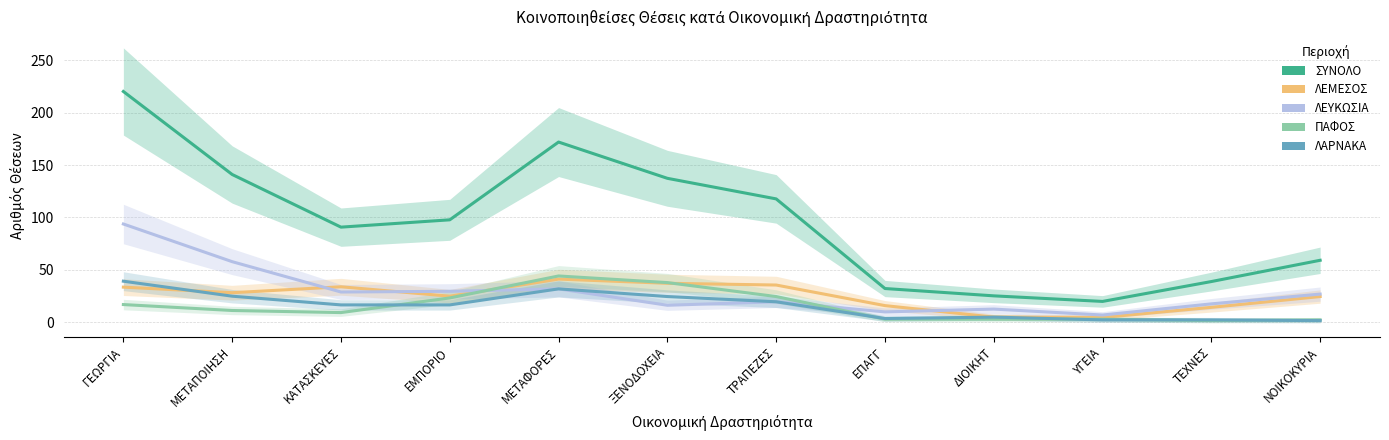

What is the difference between the second highest and second lowest values in the ΛΕΥΚΩΣΙΑ series?

48.0